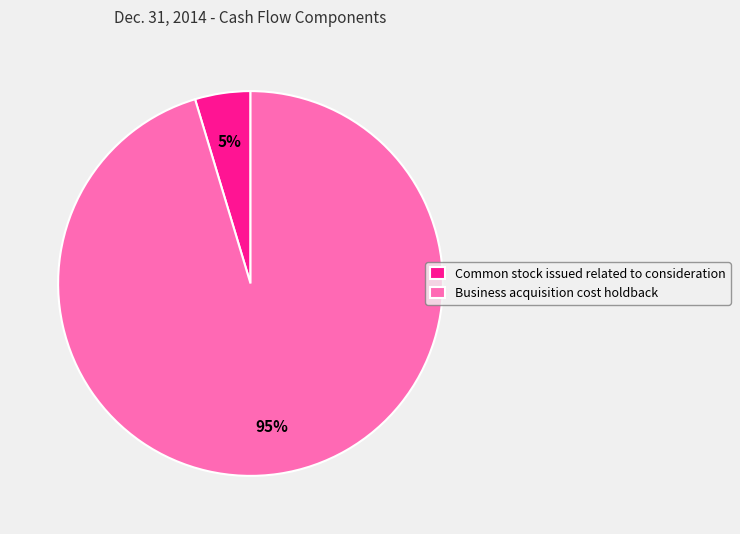

Count the number of slices in the pie.

2